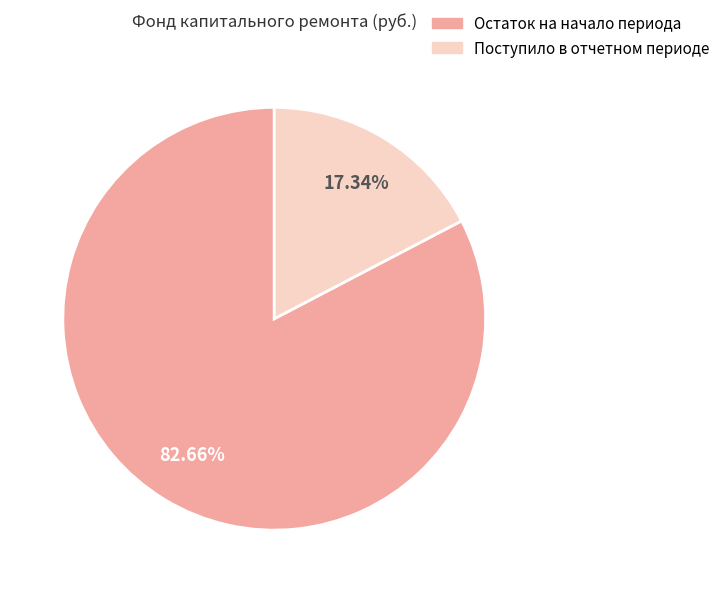

Count the number of slices in the pie.

2